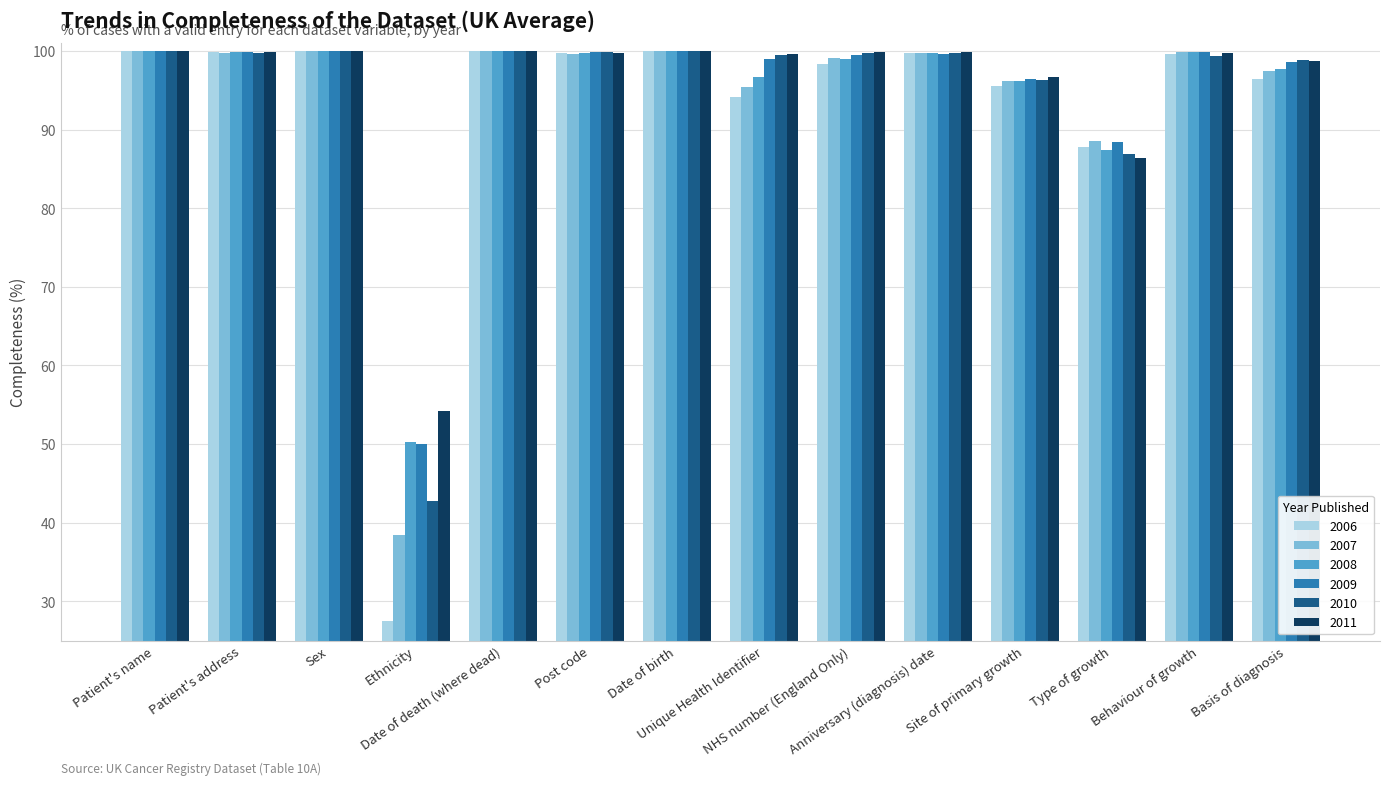

How many groups of bars are there?

14